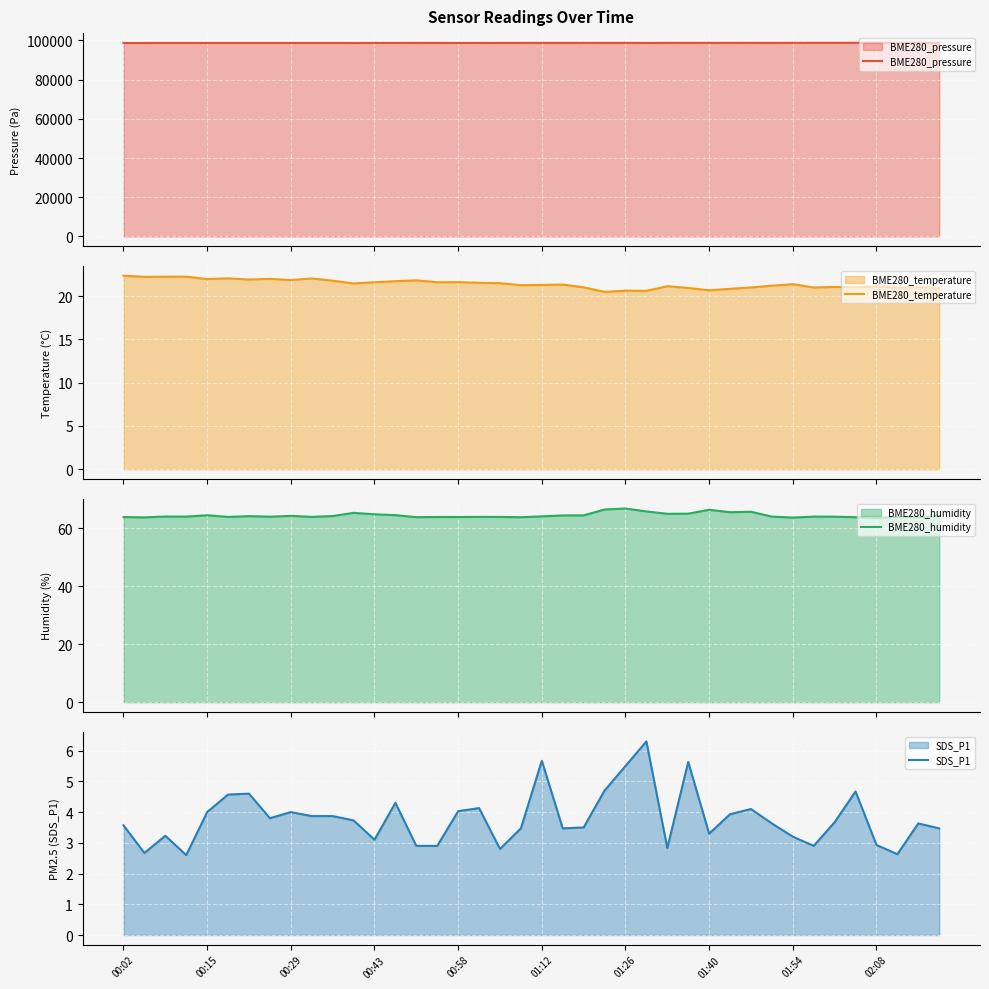

Rank the series by their maximum value, from lowest to highest.

SDS_P1, BME280_temperature, BME280_humidity, BME280_pressure